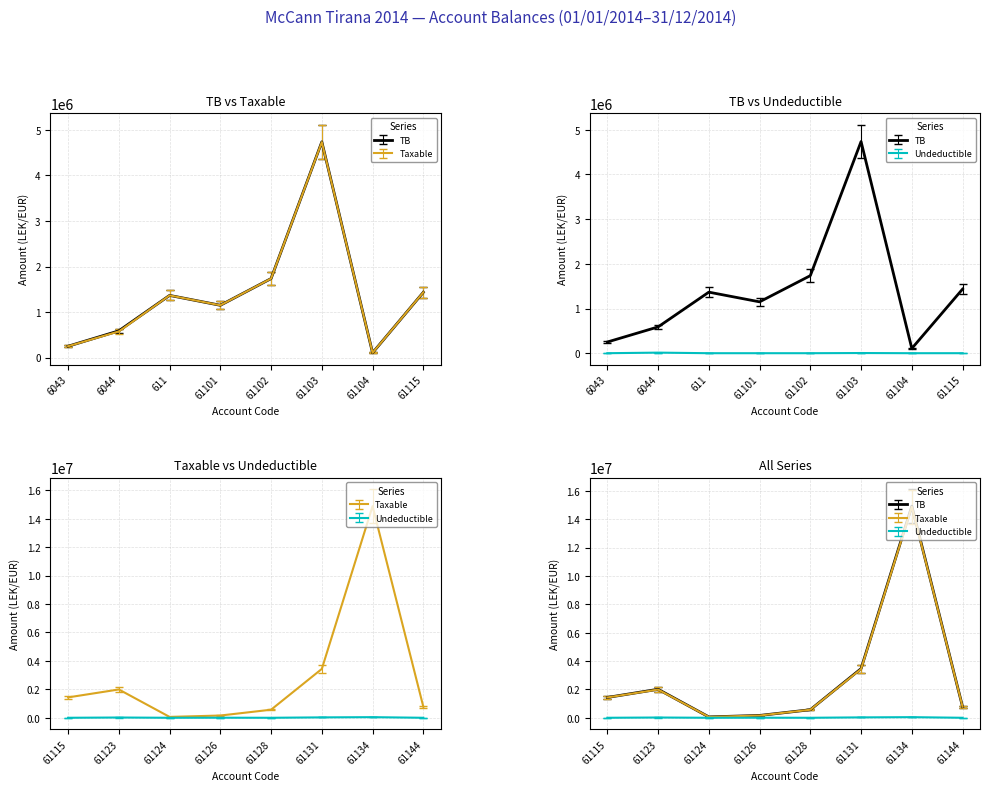

Between 6044 and 61128, which is larger?

6044